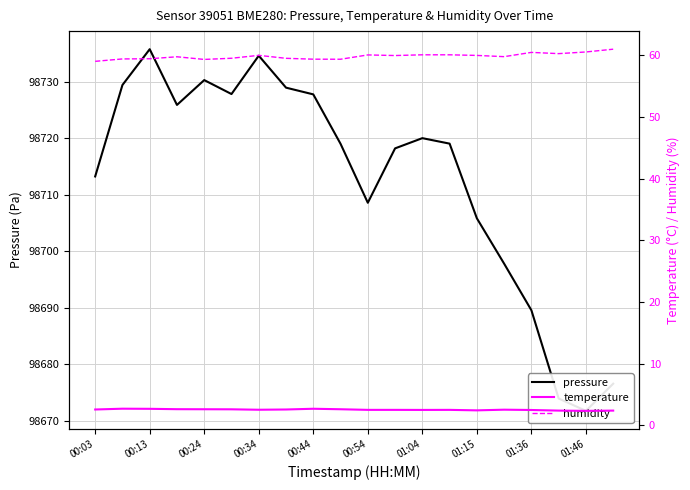

At which label does pressure first exceed 98719?

00:13